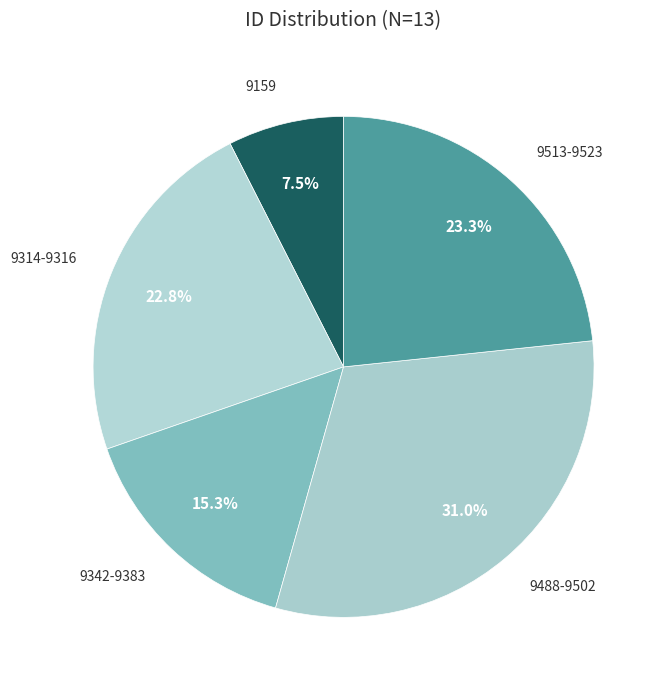

Which has a higher value, 9513-9523 or 9159?

9513-9523